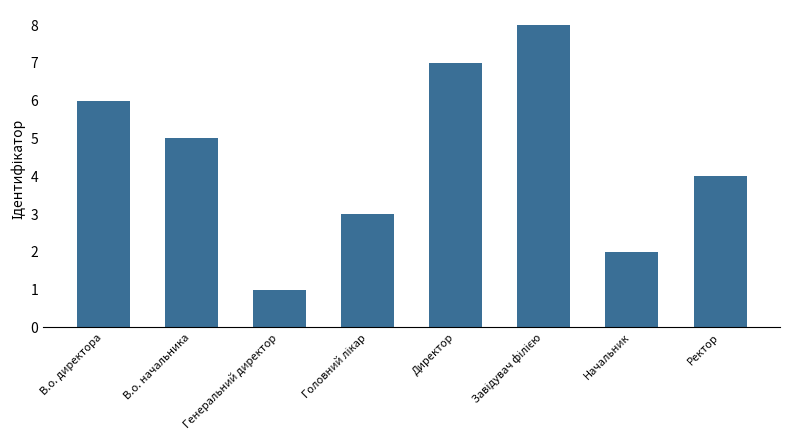

How many data points does each series have?

8